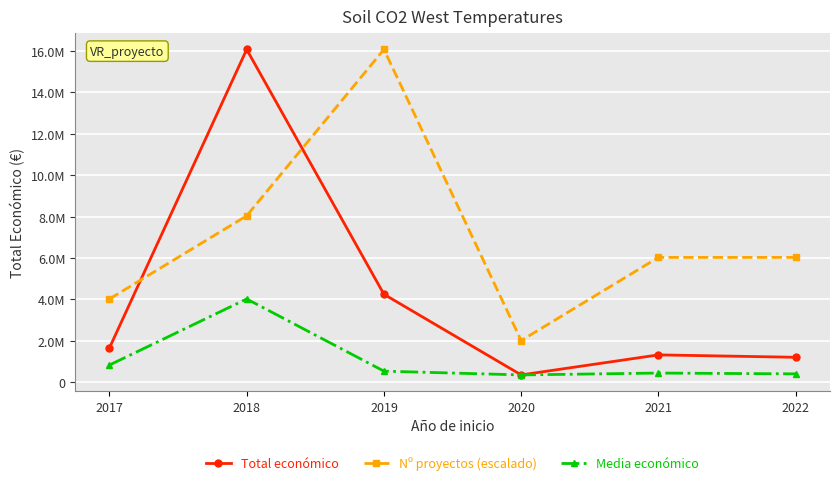

Rank the series by their maximum value, from lowest to highest.

Media económico, Total económico, Nº proyectos (escalado)